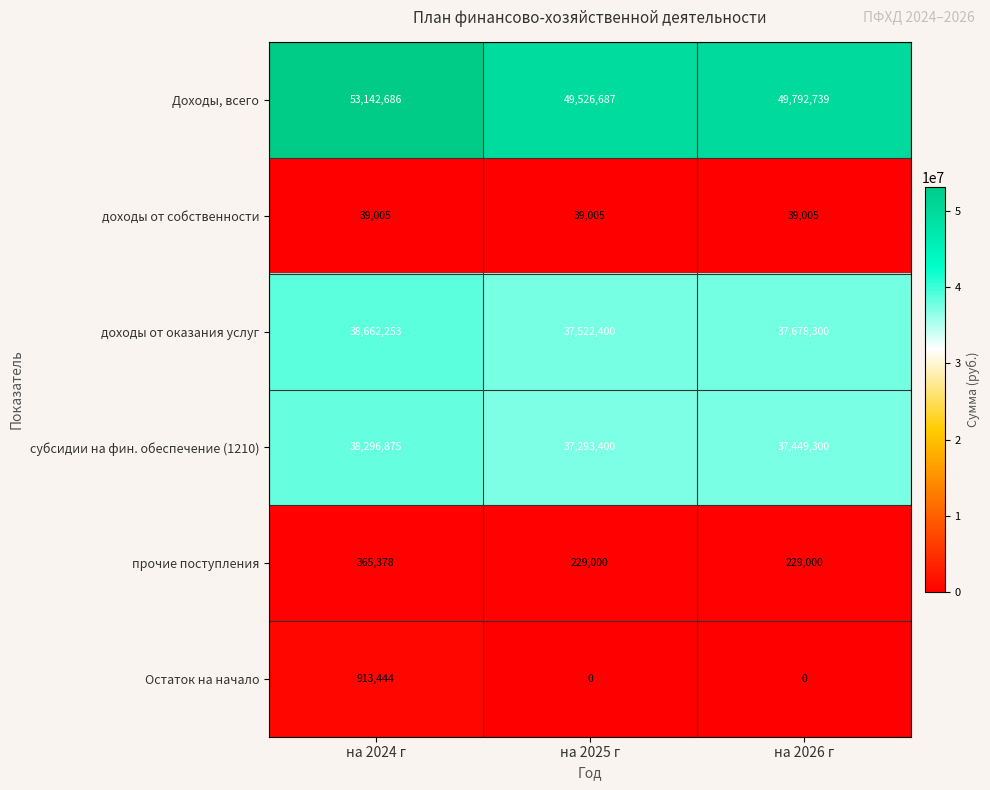

Reading right to left, list all the values displayed in this chart.

Доходы, всего: на 2026 г=49792739	на 2025 г=49526687	на 2024 г=53142686
доходы от собственности: на 2026 г=39005	на 2025 г=39005	на 2024 г=39005
доходы от оказания услуг: на 2026 г=37678300	на 2025 г=37522400	на 2024 г=38662253
субсидии на фин. обеспечение (1210): на 2026 г=37449300	на 2025 г=37293400	на 2024 г=38296875
прочие поступления: на 2026 г=229000	на 2025 г=229000	на 2024 г=365378
Остаток на начало: на 2026 г=0	на 2025 г=0	на 2024 г=913444